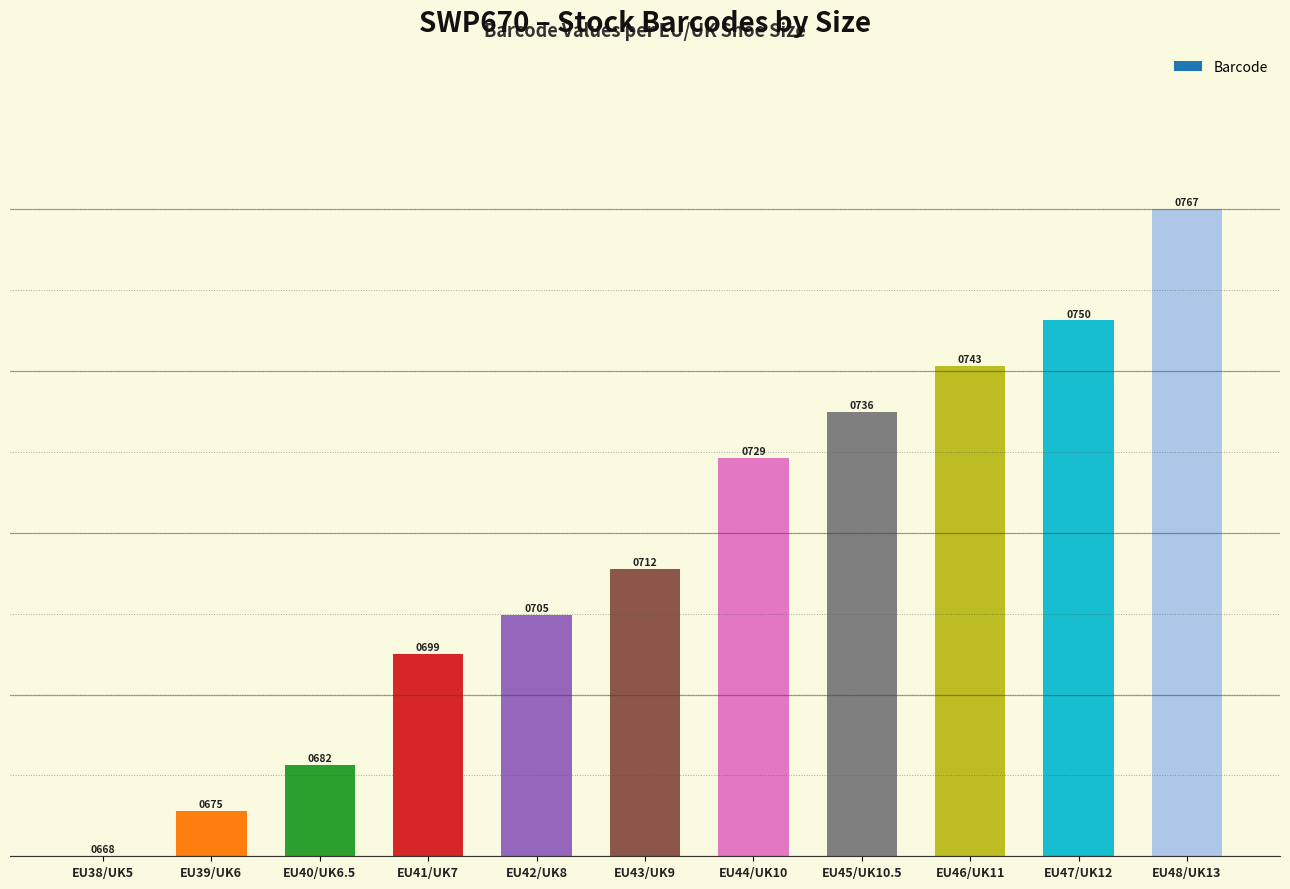

At which label is the value closest to 49?

EU43/UK9